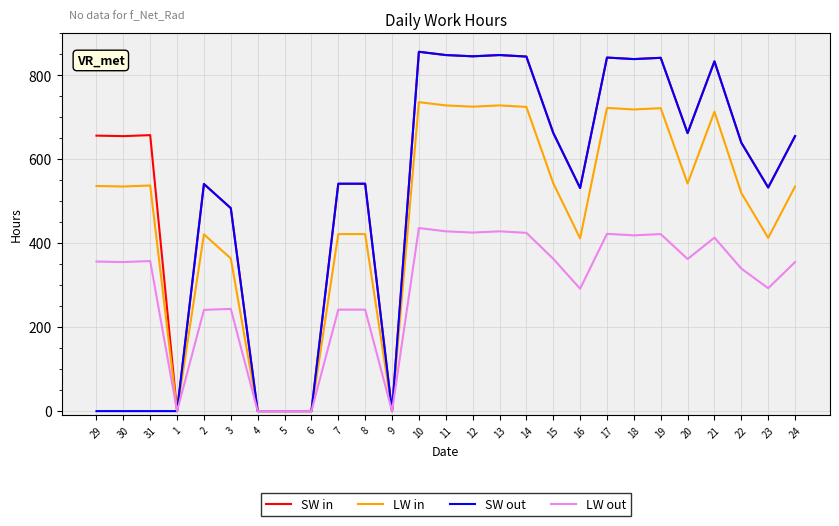

Which series has the largest total across all categories?

SW in